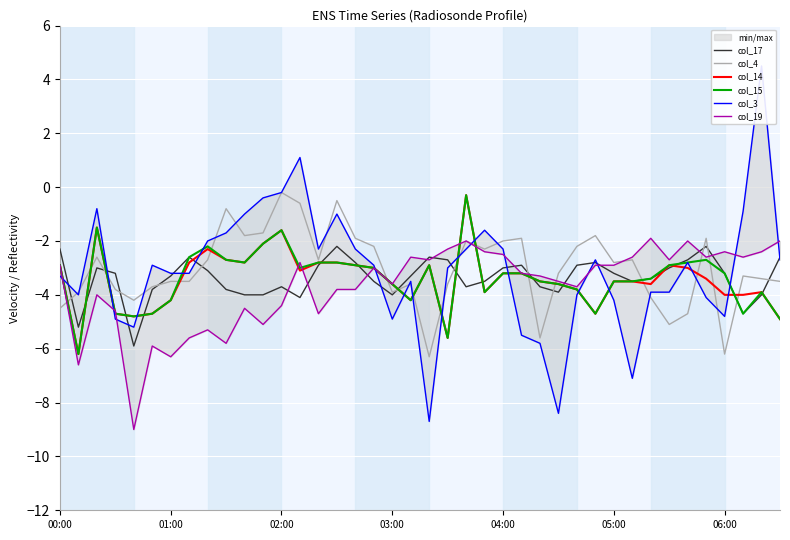

True or false: col_17 has a value of -3.2 at 05:00.

True